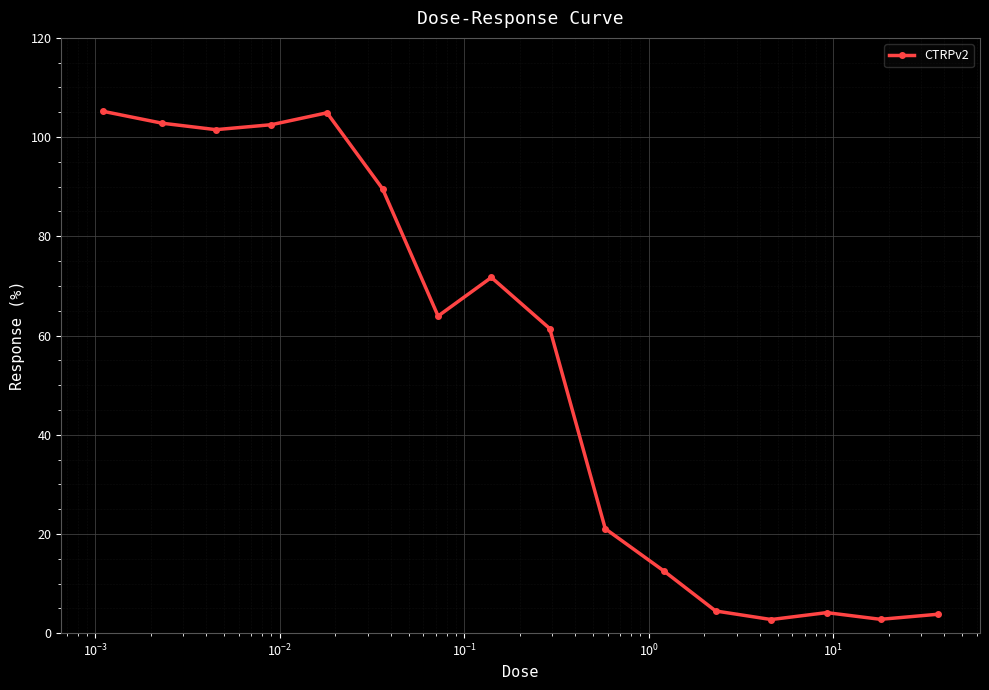

What is the greatest value displayed?

105.2